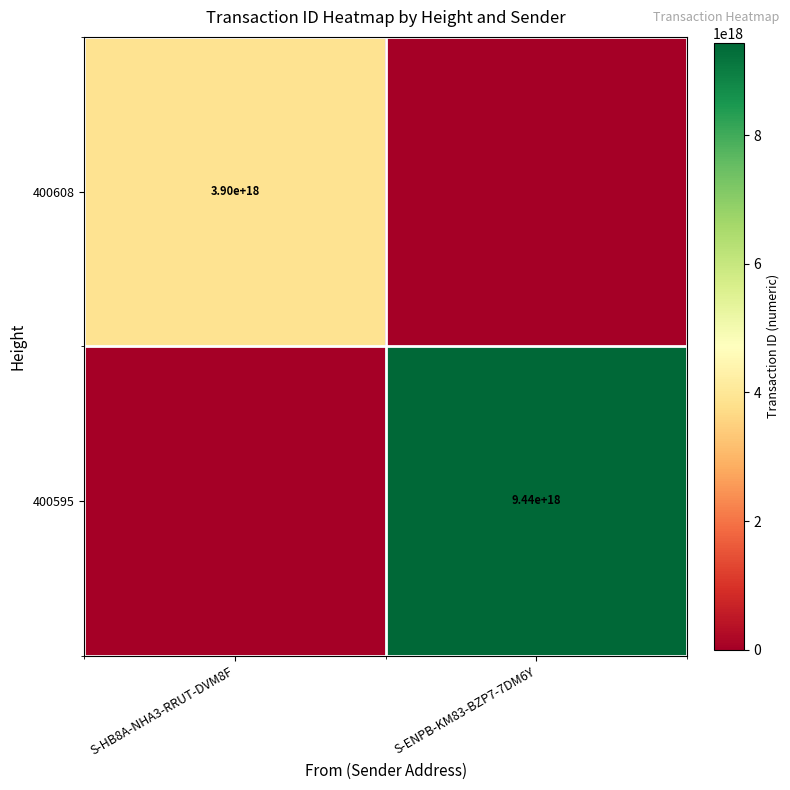

How many categories are shown in the chart?

2